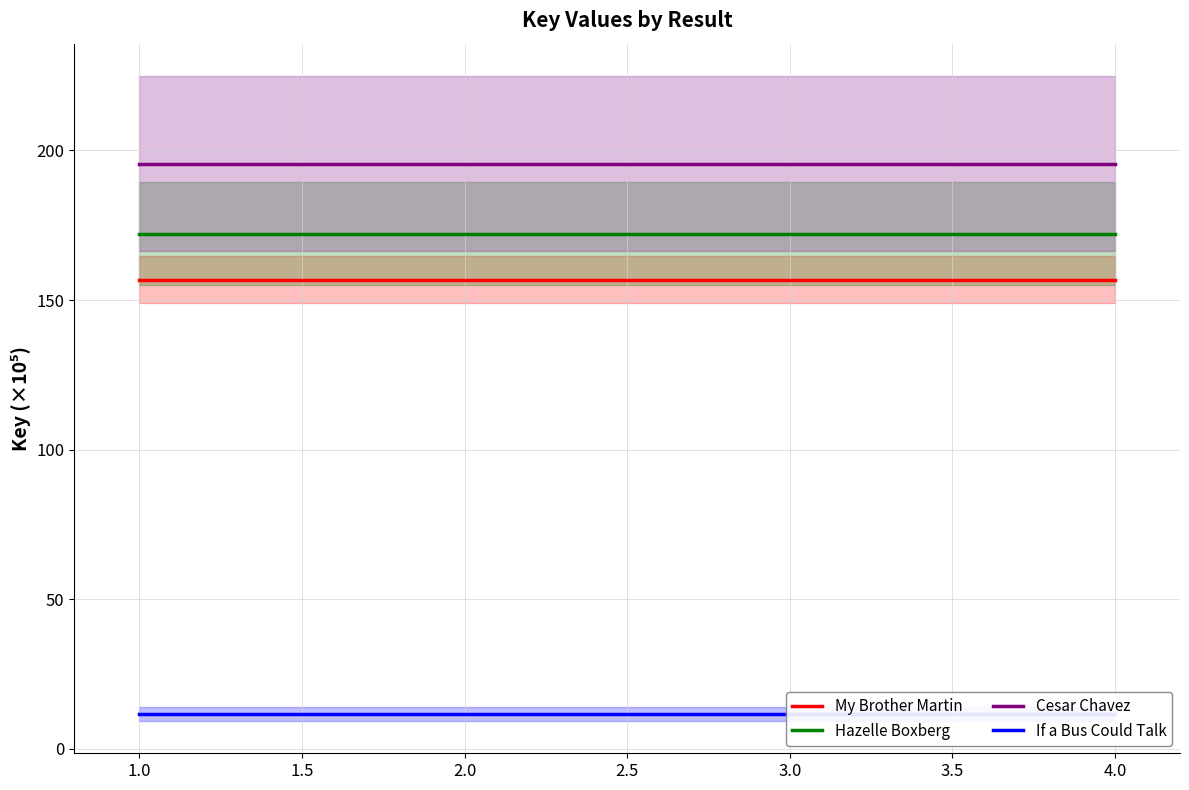

What is the sum of the Cesar Chavez values at 1.0 and 3.0?

391.2